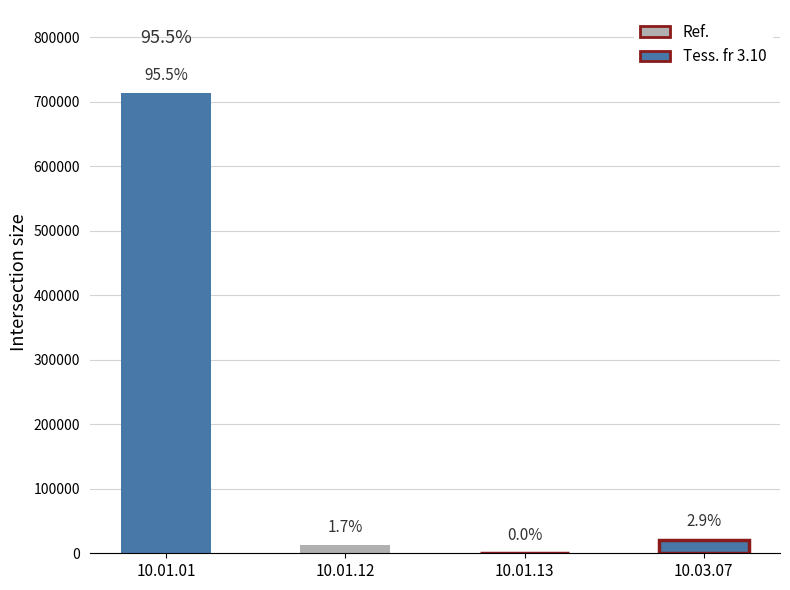

What is the sum of all values?

747585